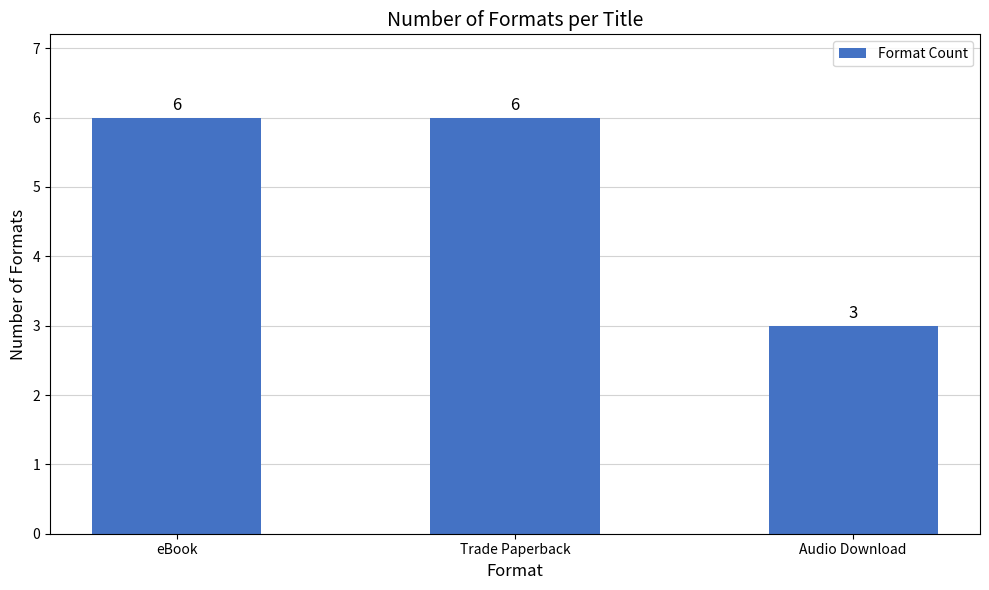

What is the average value?

5